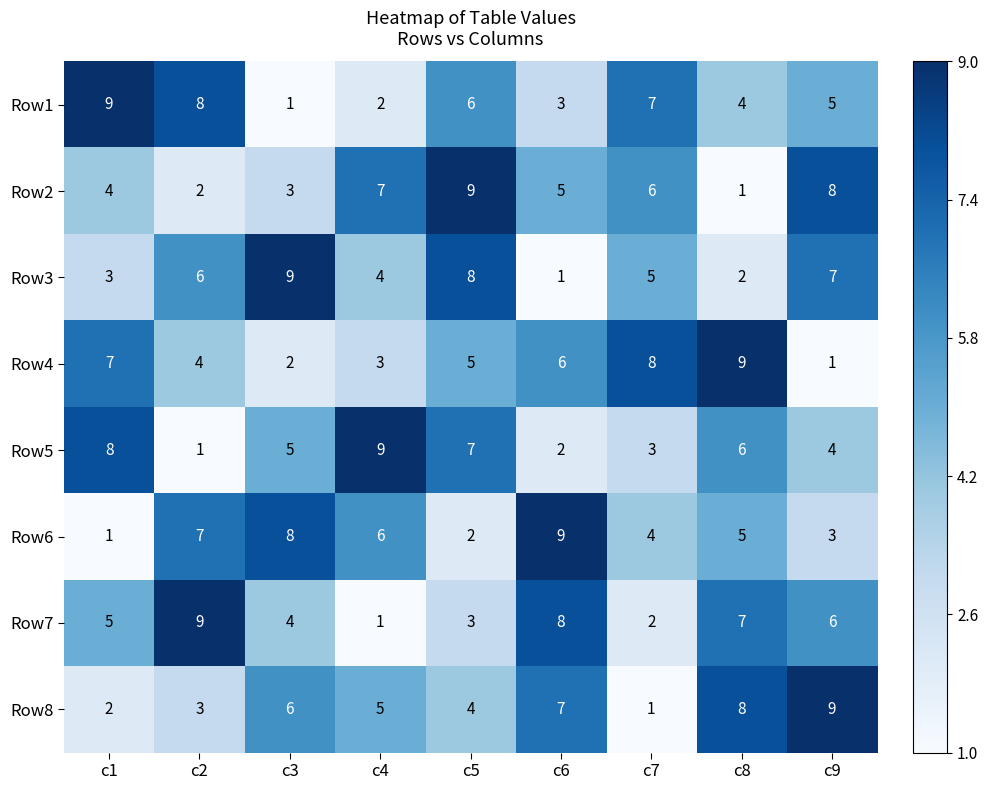

What is the total value across all series at c5?

44